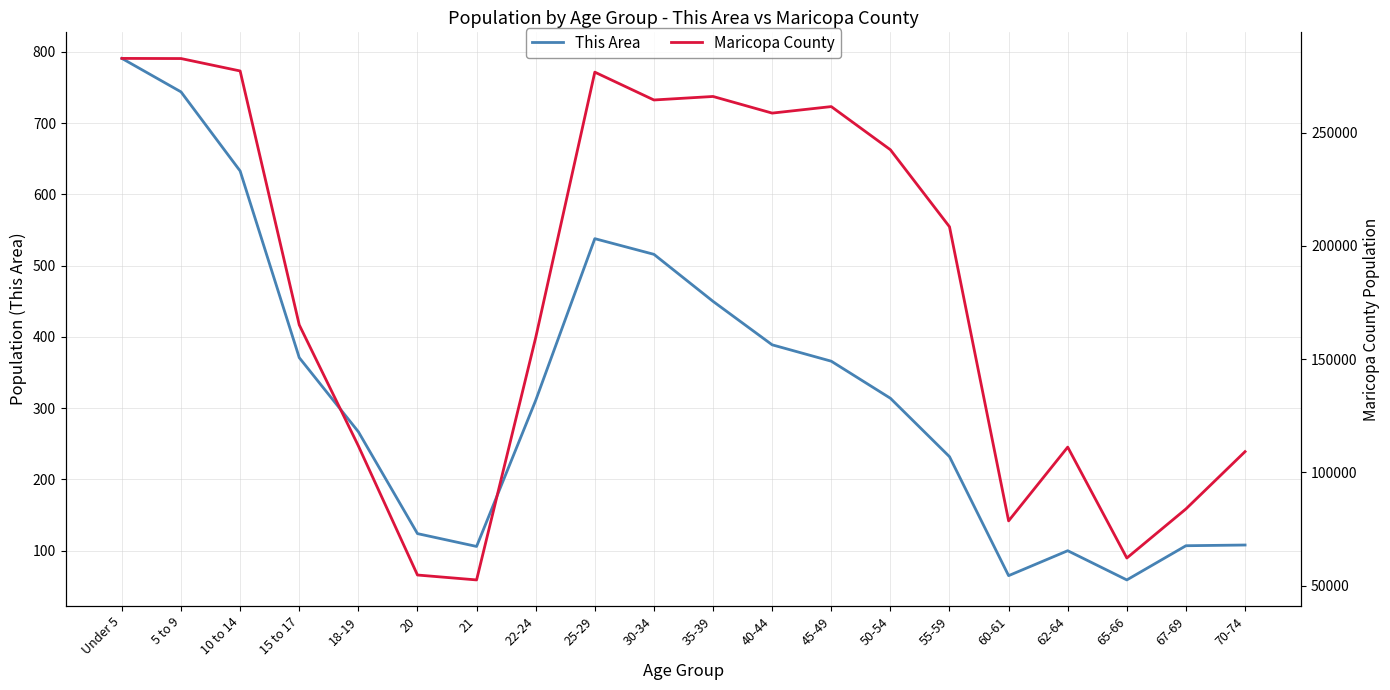

True or false: Maricopa County has more than 2 points higher than both neighbors.

True